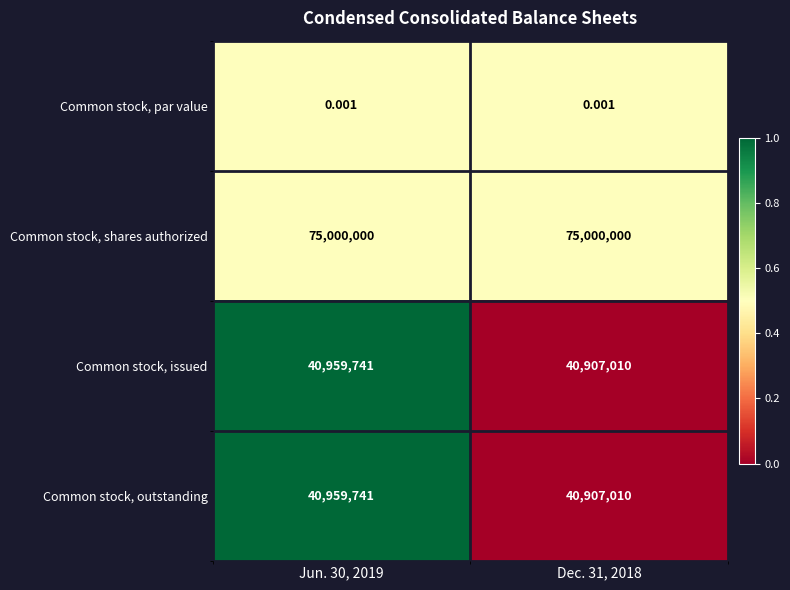

Is the value of Common stock, par value at Jun. 30, 2019 greater than the value of Common stock, shares authorized at Dec. 31, 2018?

No